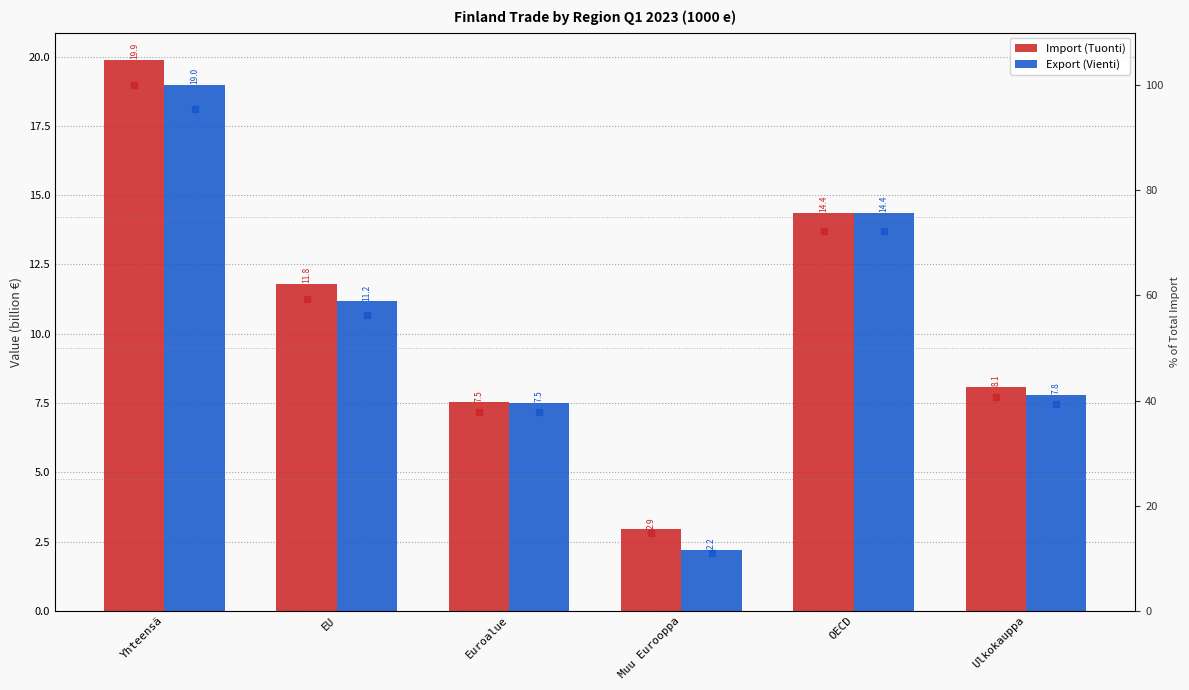

Is it true that Import % of Total equals 37.9 at Euroalue?

True